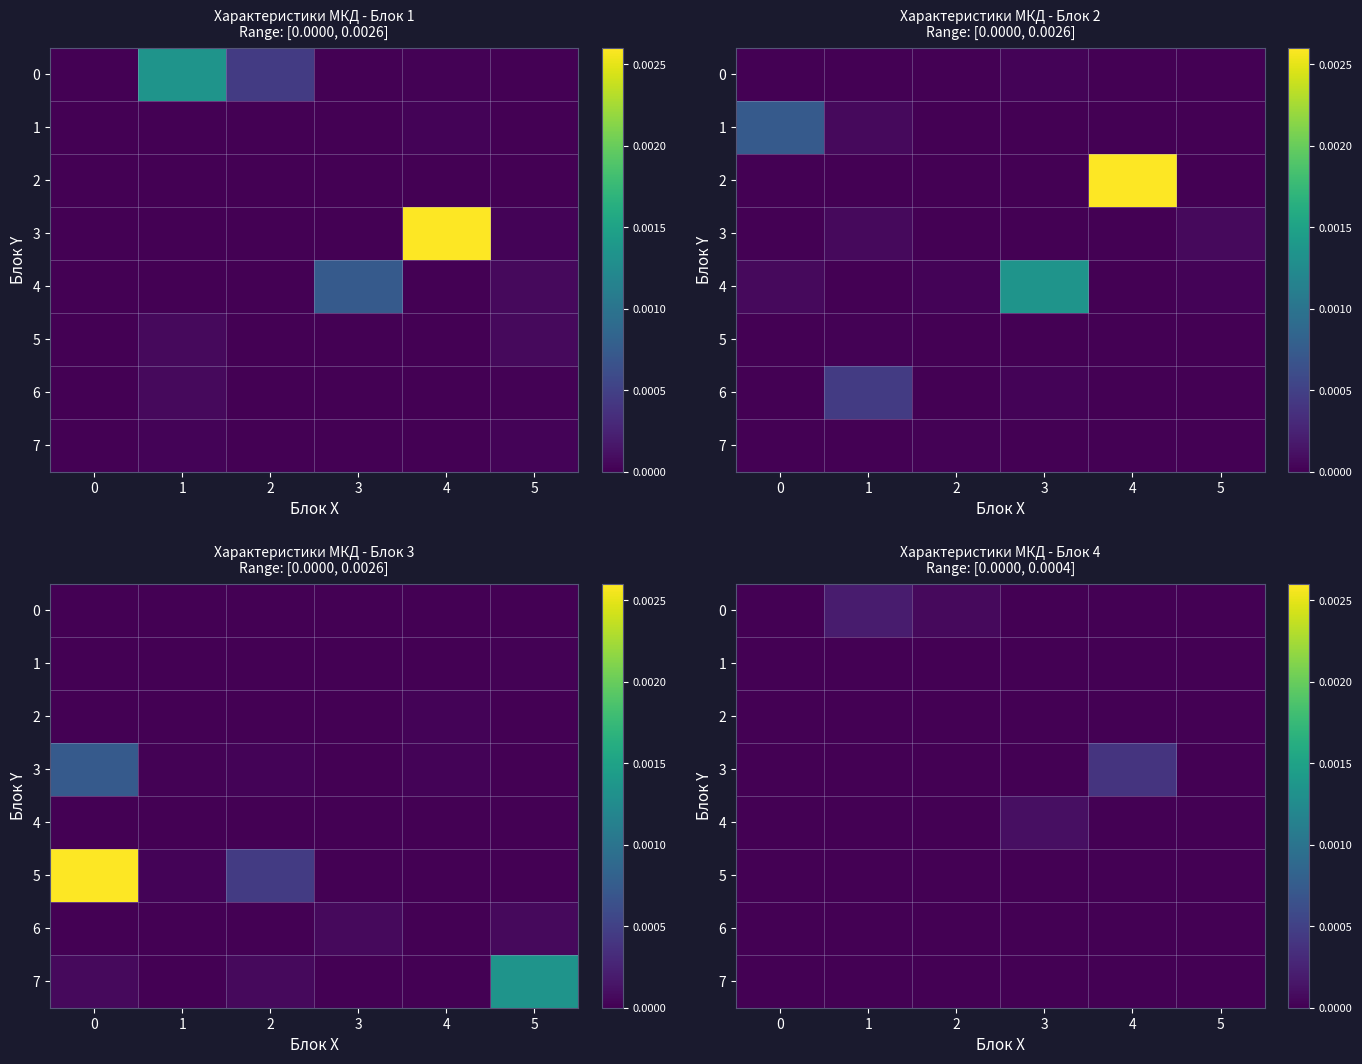

Which series has the largest total across all categories?

row_3